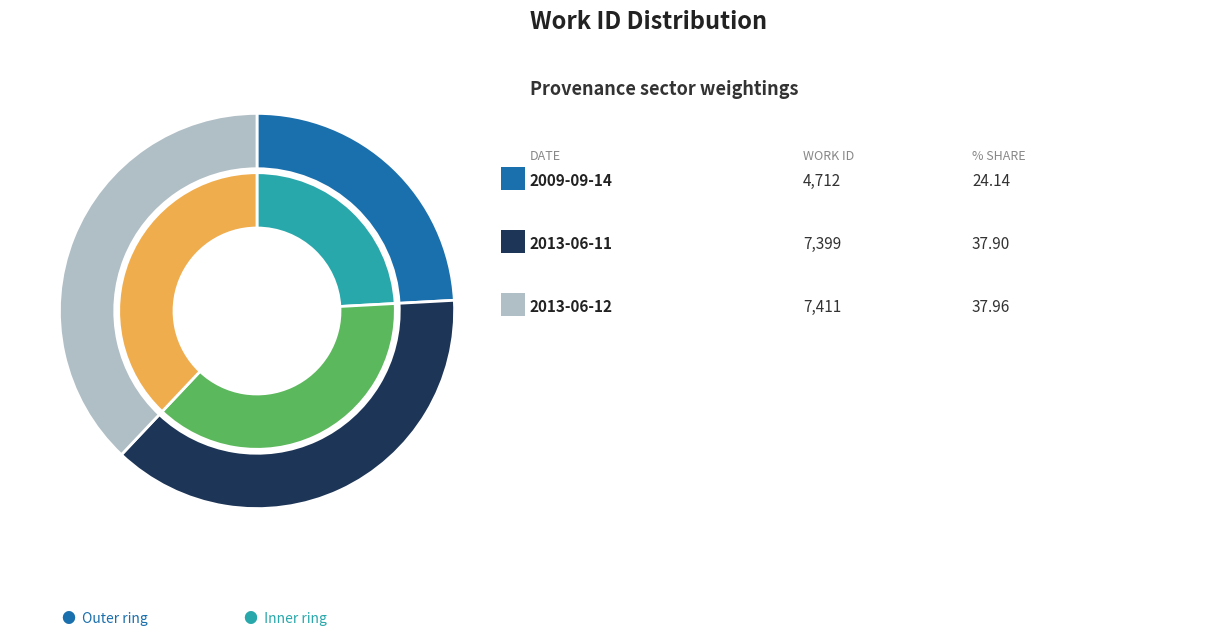

To the nearest percent, what is the difference between the 2013-06-11 and 2009-09-14 slice percentages?

14%